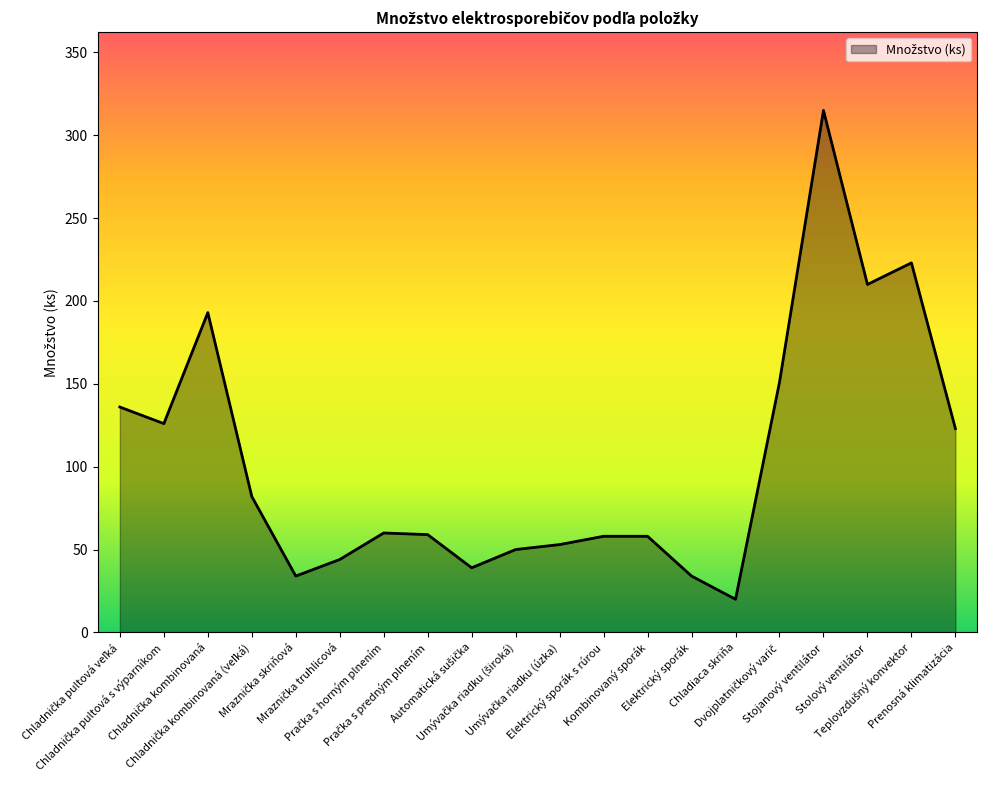

What is the sum of all values?

2068